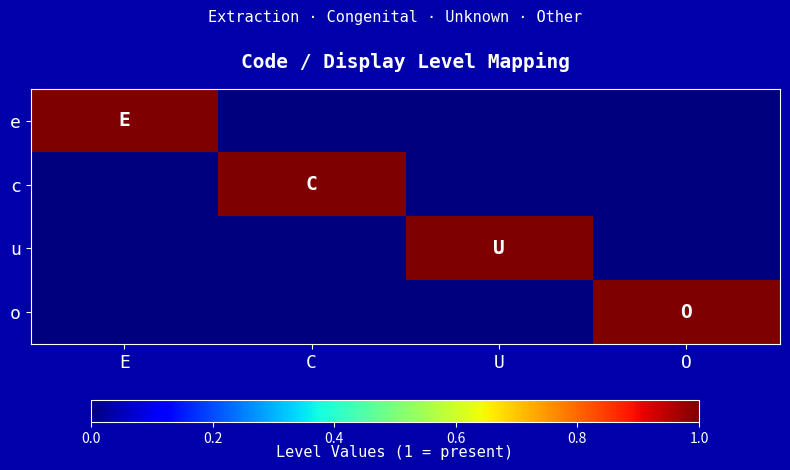

Which series has the largest range (max minus min)?

e